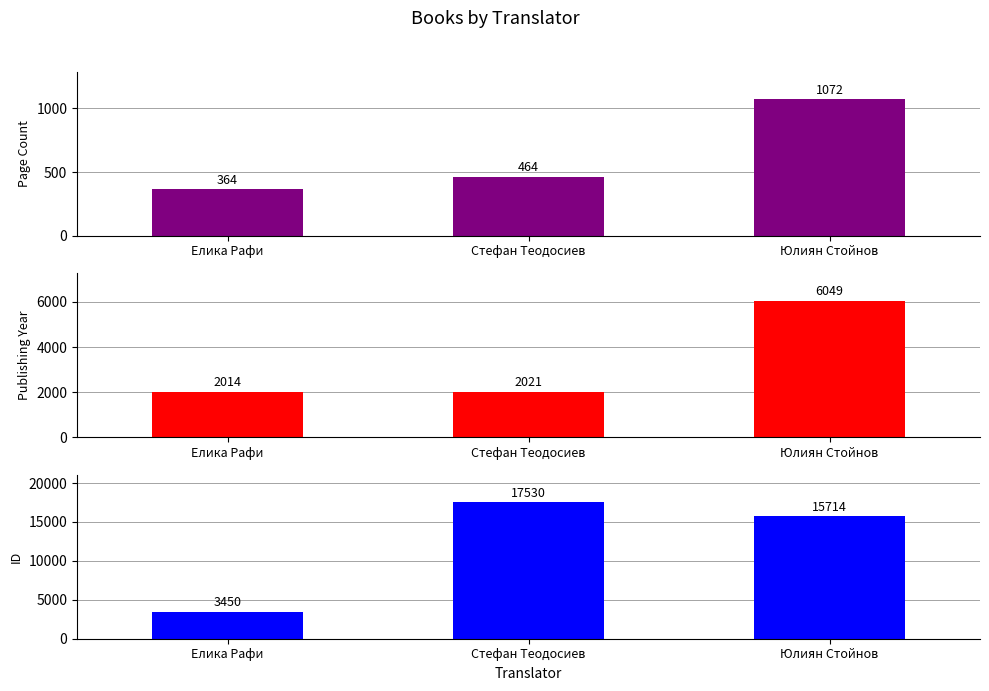

At which label does pageCount reach its minimum?

Елика Рафи